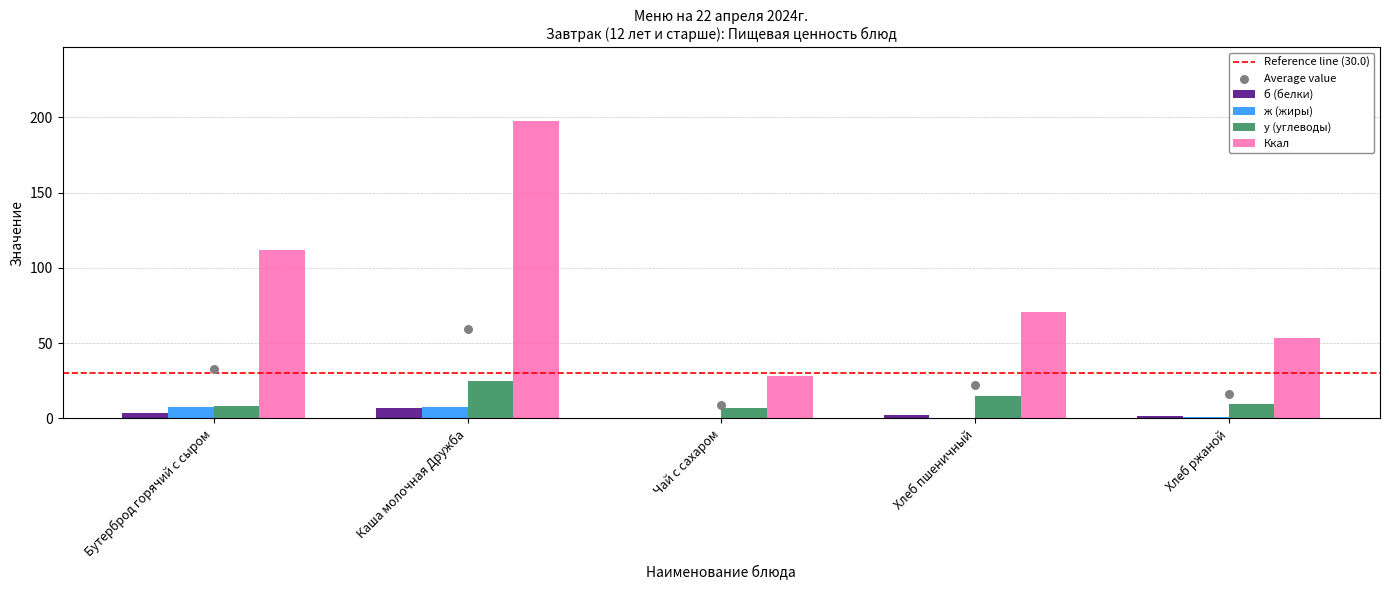

Which series has the widest spread of Y values?

Ккал